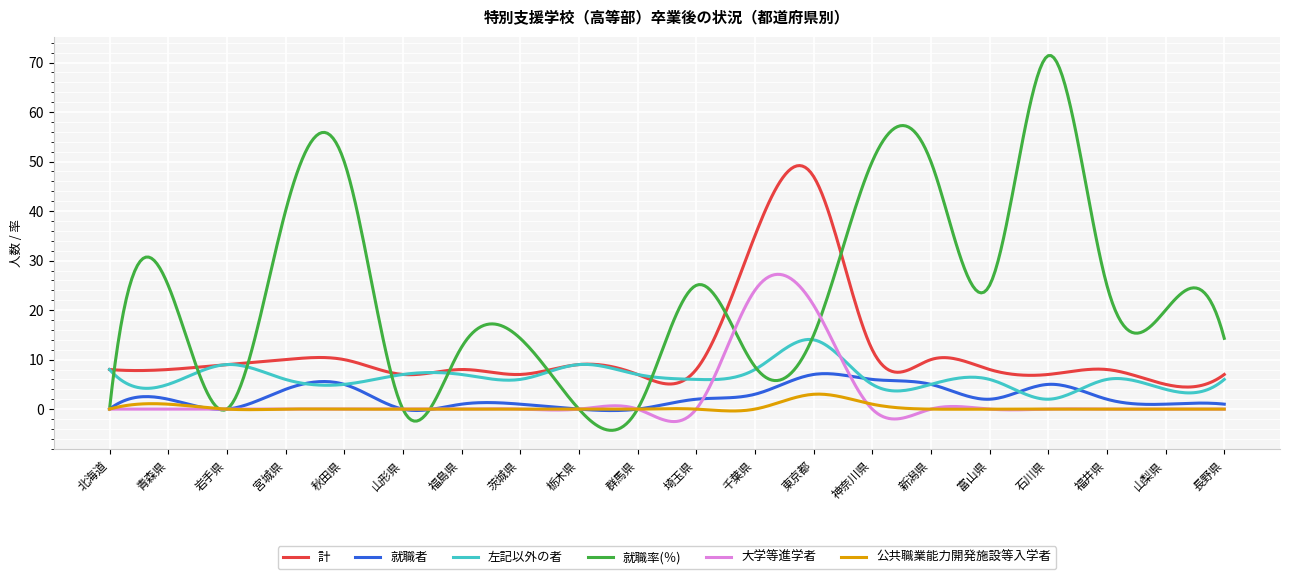

What is the maximum value for 左記以外の者?

14.1